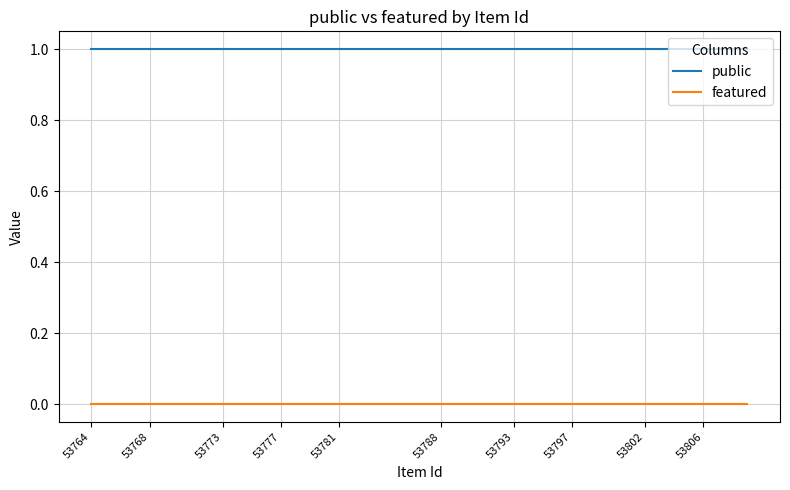

Rank the series by their maximum value, from lowest to highest.

featured, public